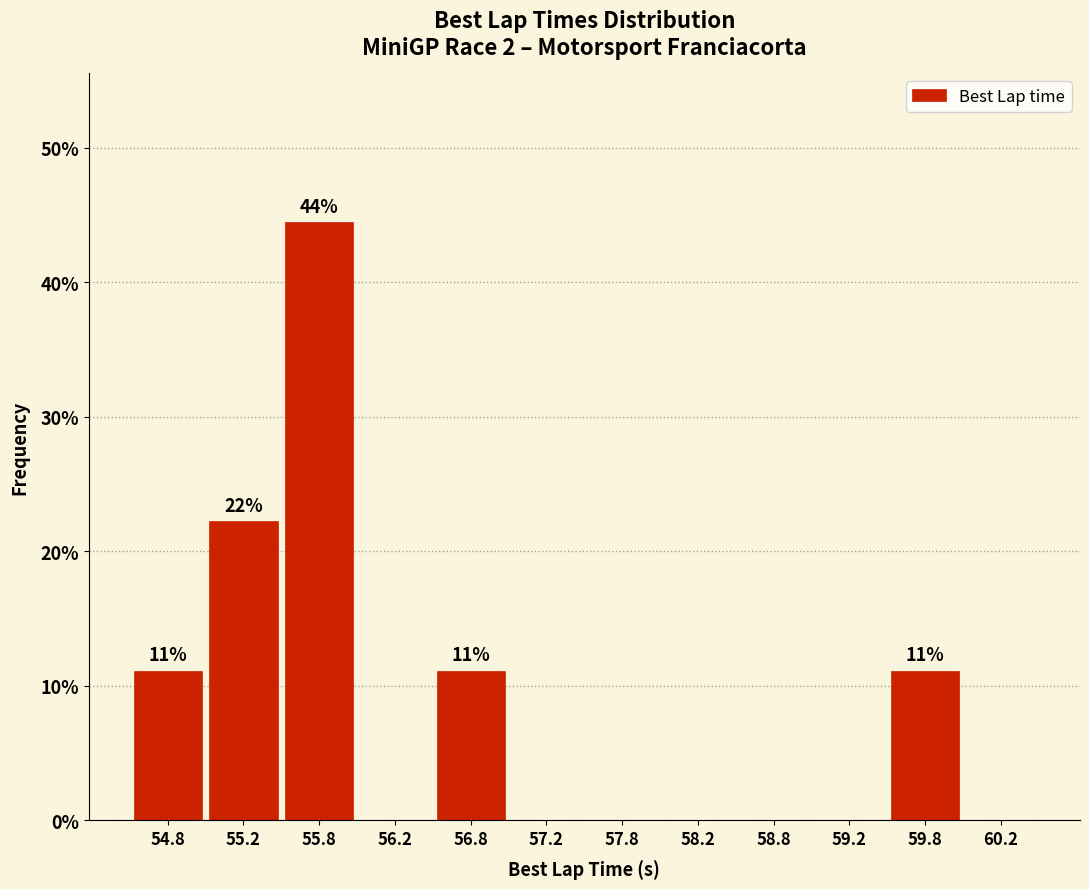

Which range on the x-axis has the tallest bar?

55.5 to 56.0